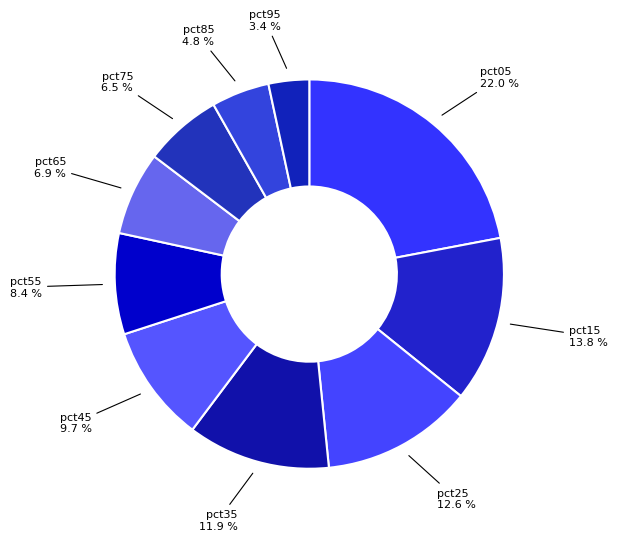

To the nearest percent, what portion does pct45 represent?

10%